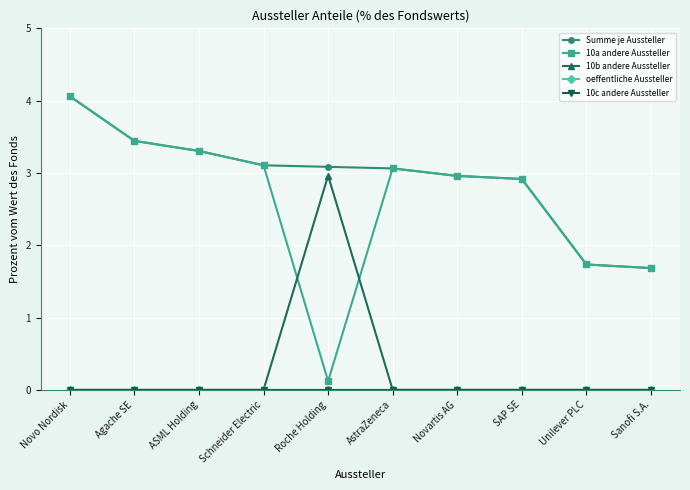

Which series changed the most between Novartis AG and SAP SE?

Summe je Aussteller